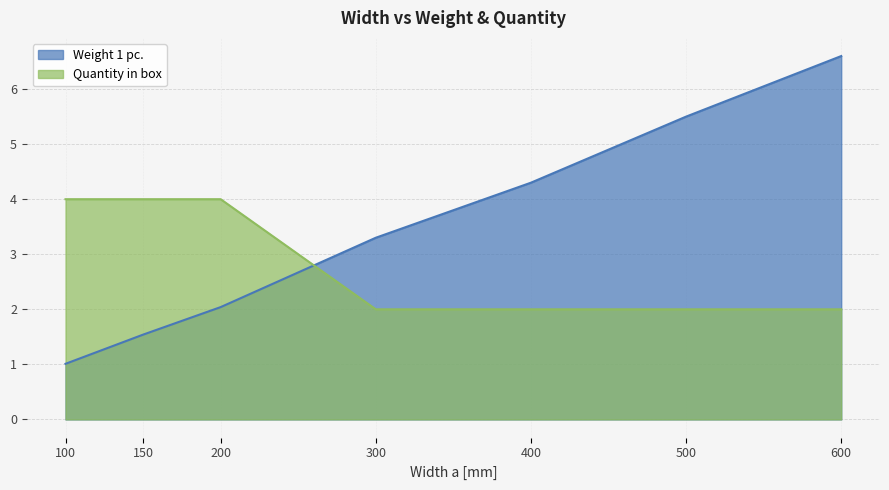

List the series in order of their overall mean, highest first.

Weight 1 pc., Quantity in box